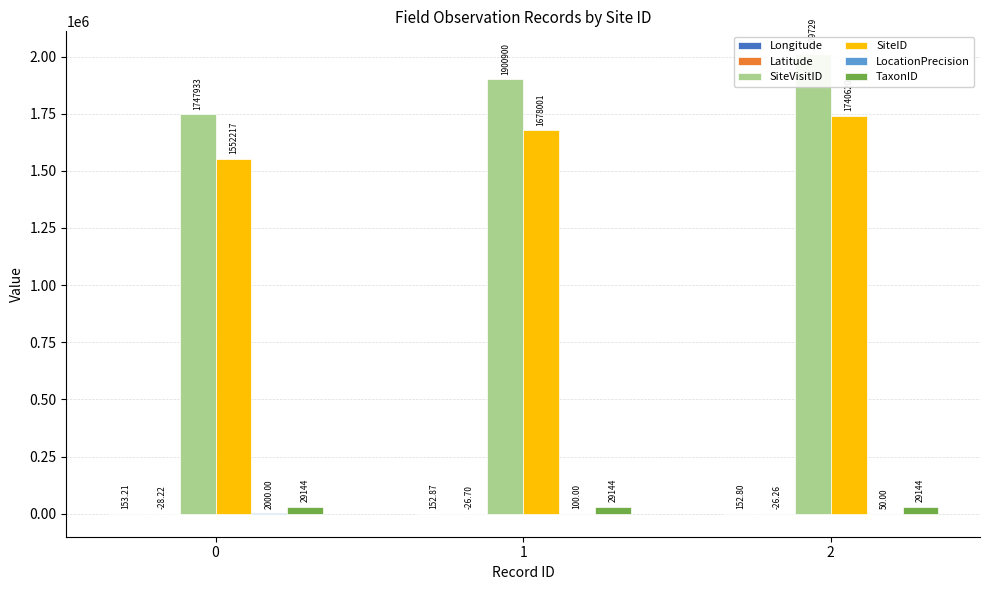

How many data points does each series have?

3